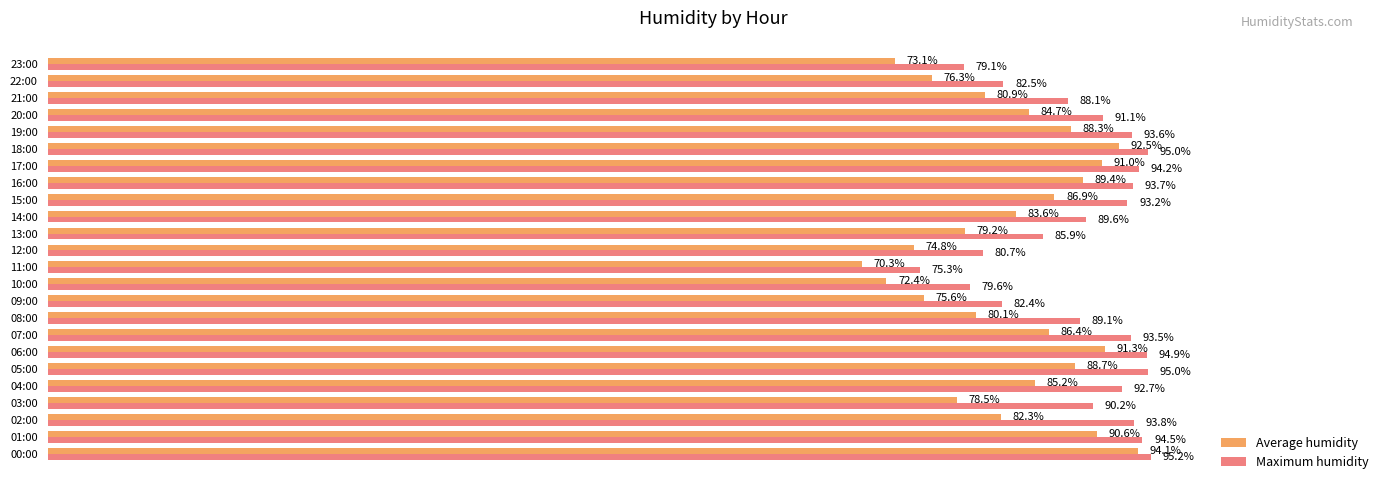

At which category is the sum across all series the highest?

00:00